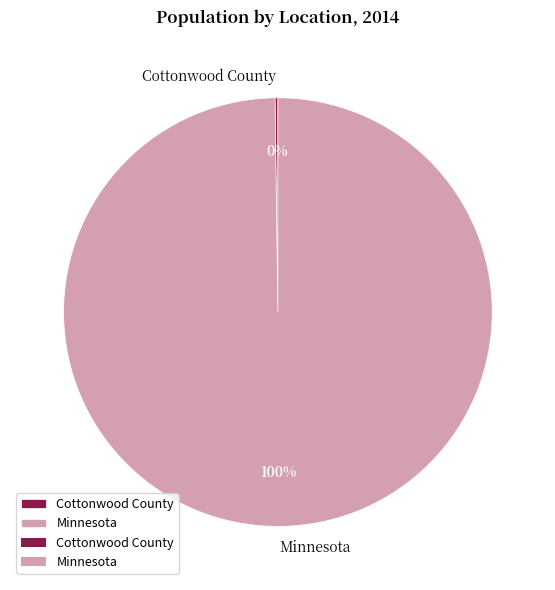

To the nearest percent, what portion does Minnesota represent?

100%